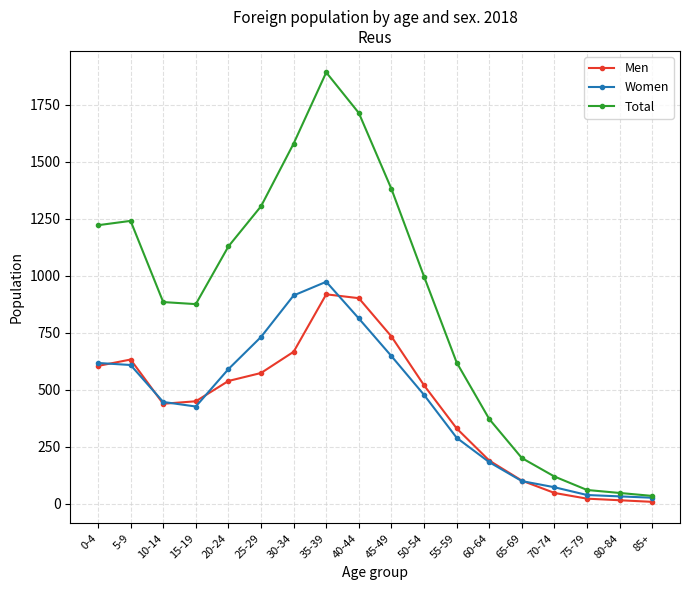

What is the average value of the Men series?

427